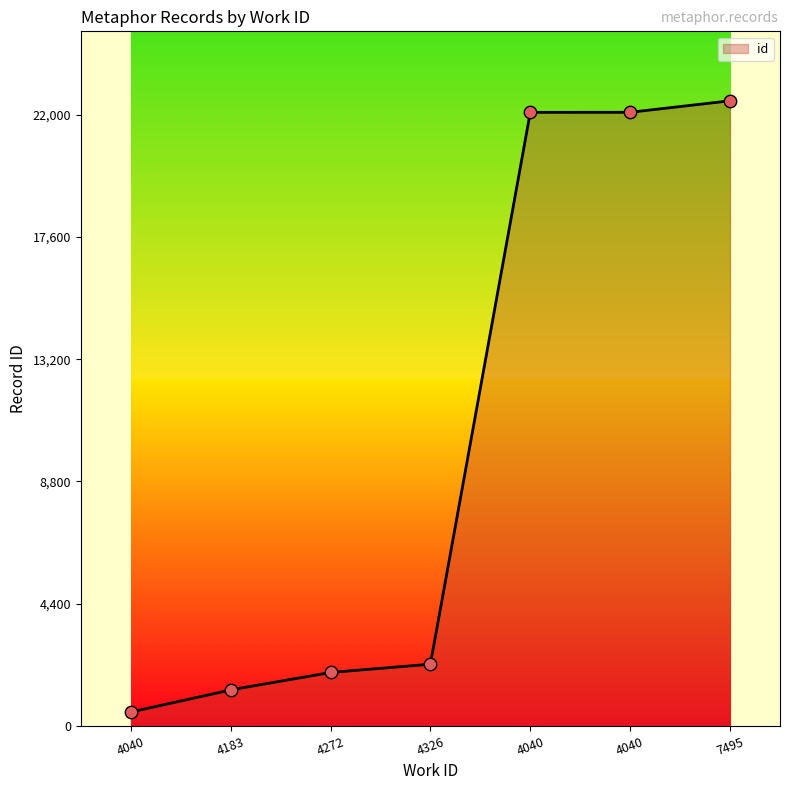

Which has a higher value, 4040 or 4040?

4040